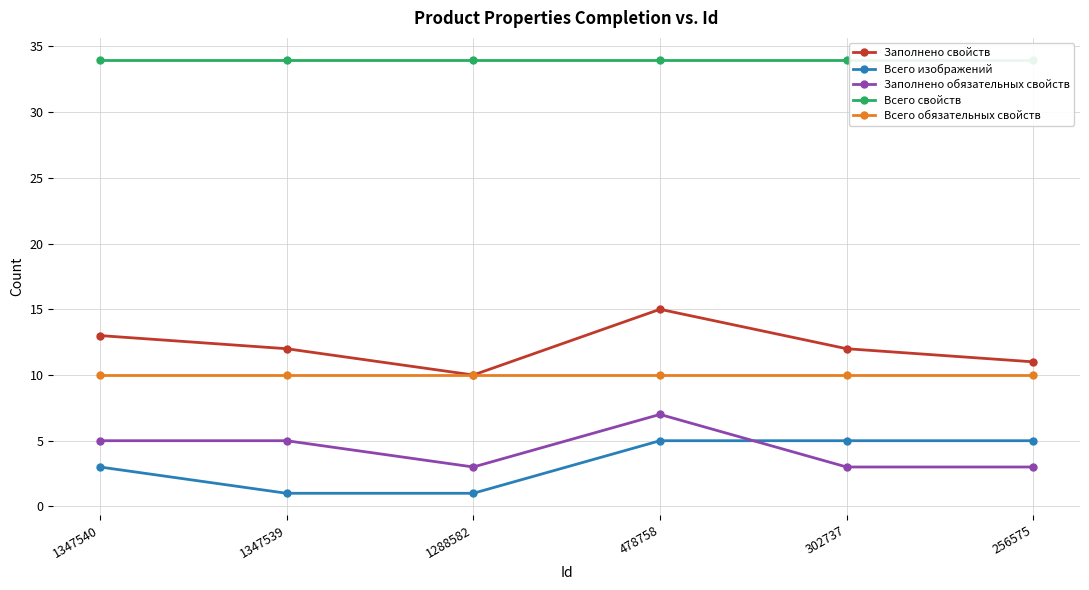

True or false: Заполнено обязательных свойств has more than 1 interior local peaks.

False